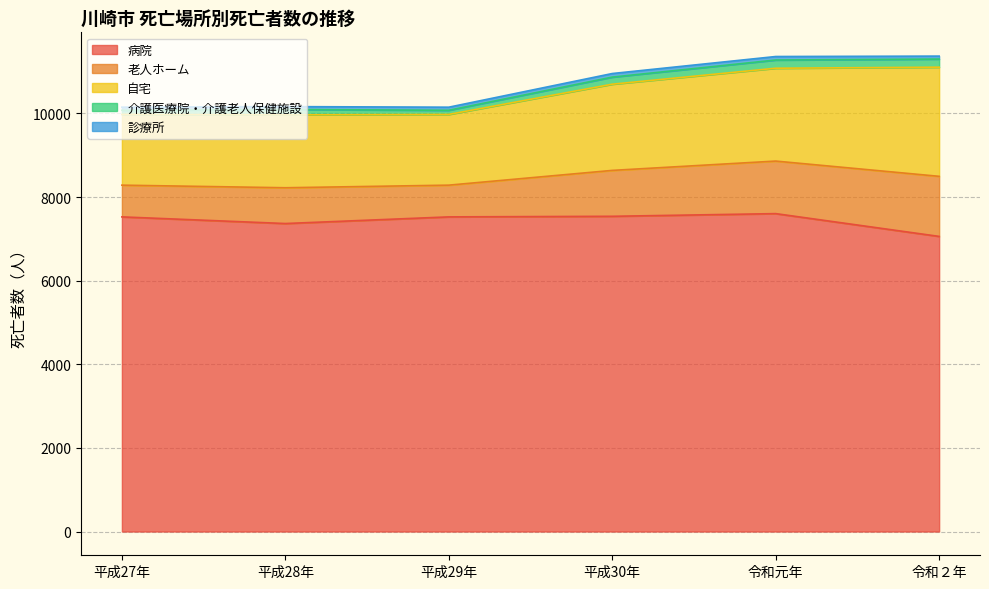

True or false: 自宅 and 介護医療院・介護老人保健施設 cross at least once.

False